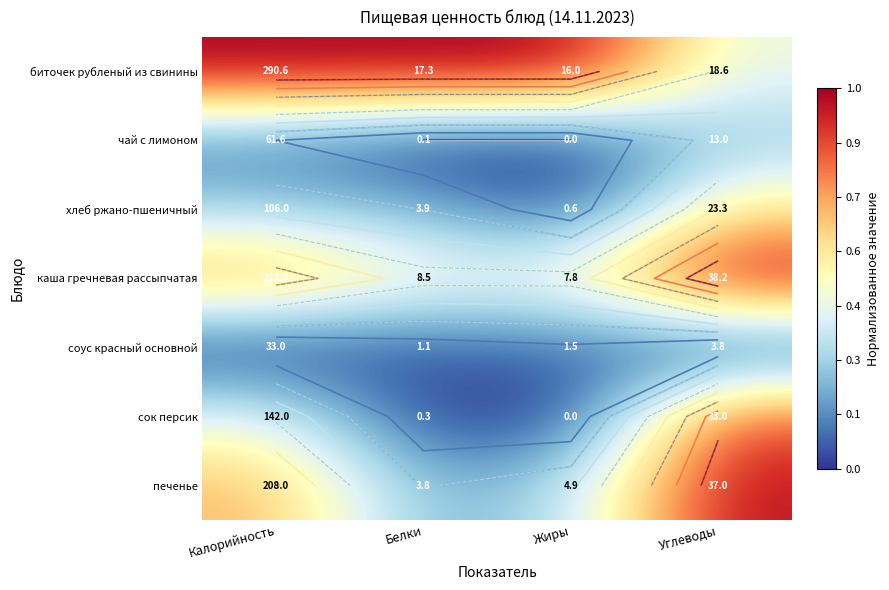

Is the value of биточек рубленый из свинины at Углеводы greater than the value of хлеб ржано-пшеничный at Жиры?

Yes